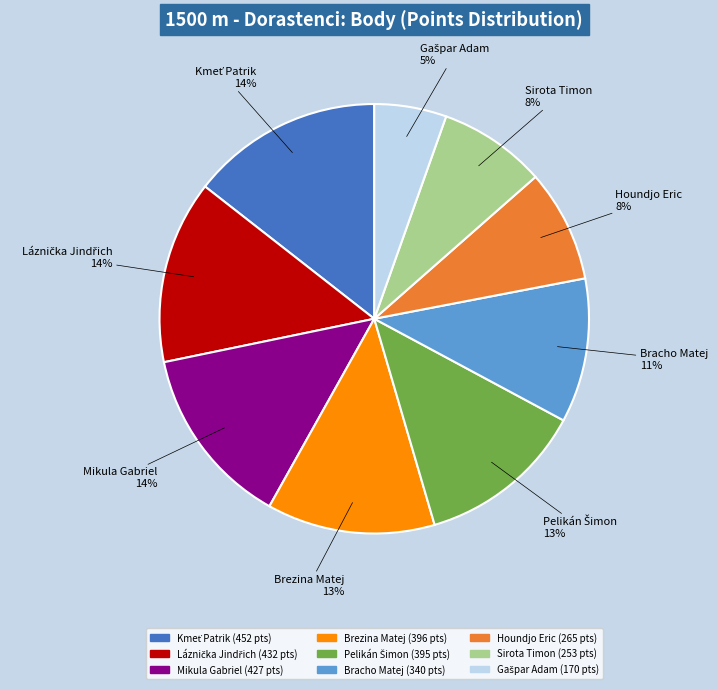

The Bracho Matej slice represents 23% of the pie. True or false?

False